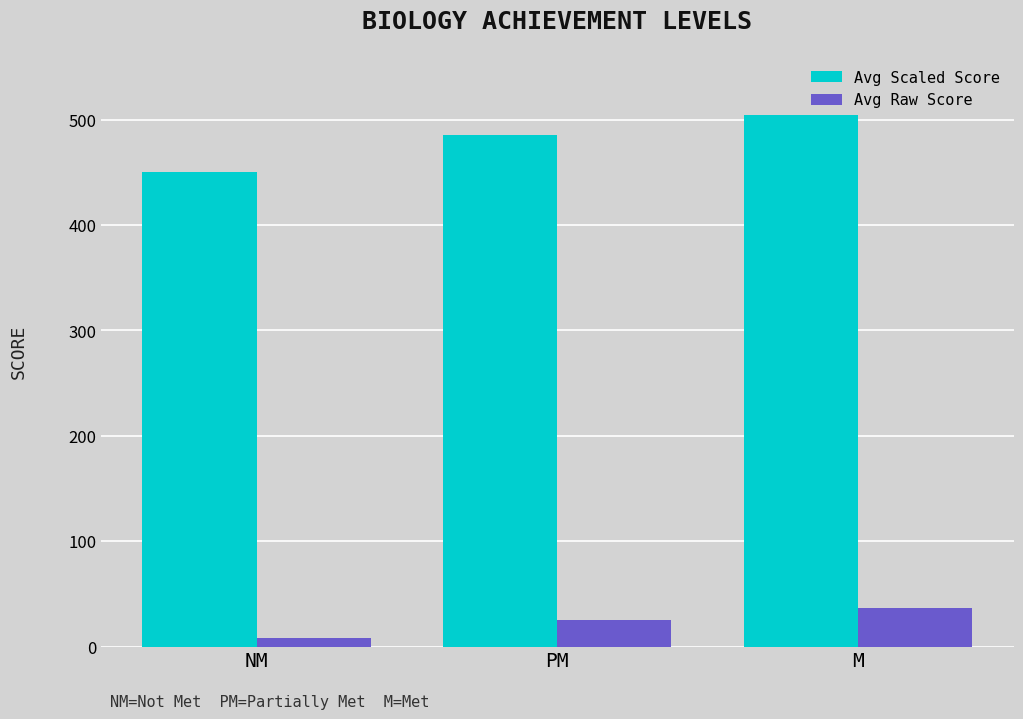

Does the chart contain stacked bars?

No